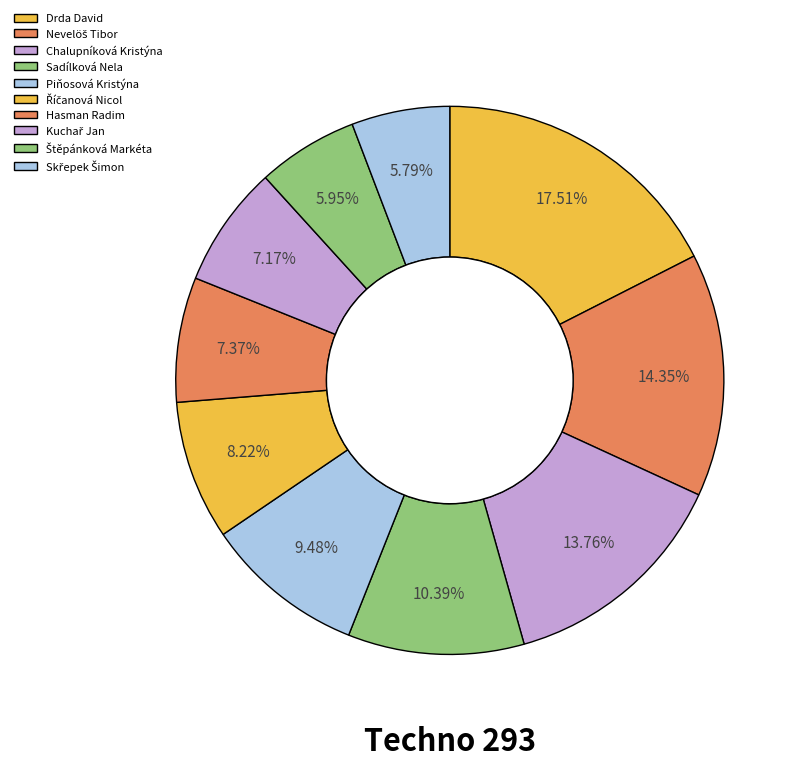

Count the number of slices in the pie.

10